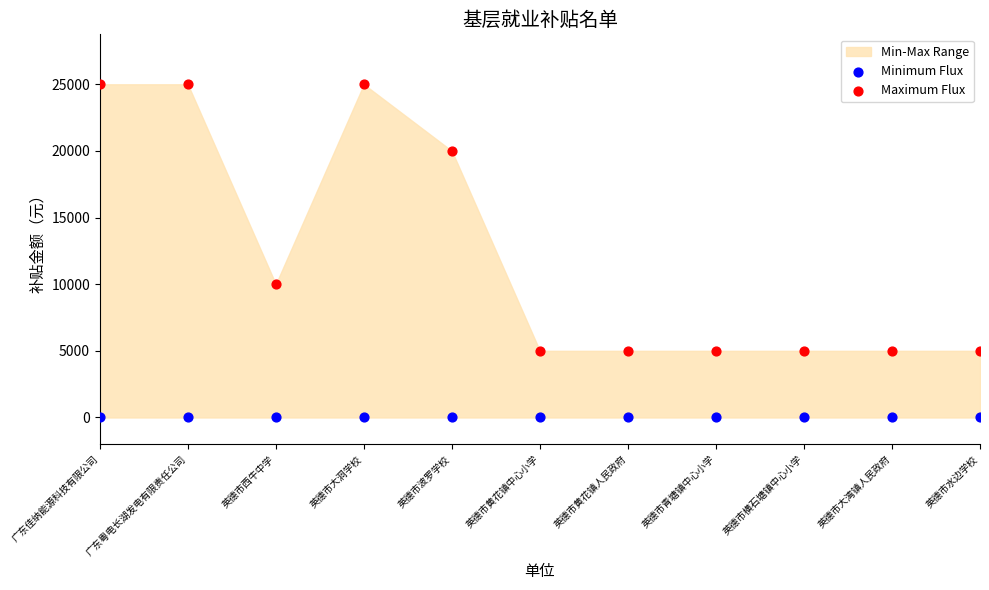

Across all series, what Y value is closest to 12500?

10000